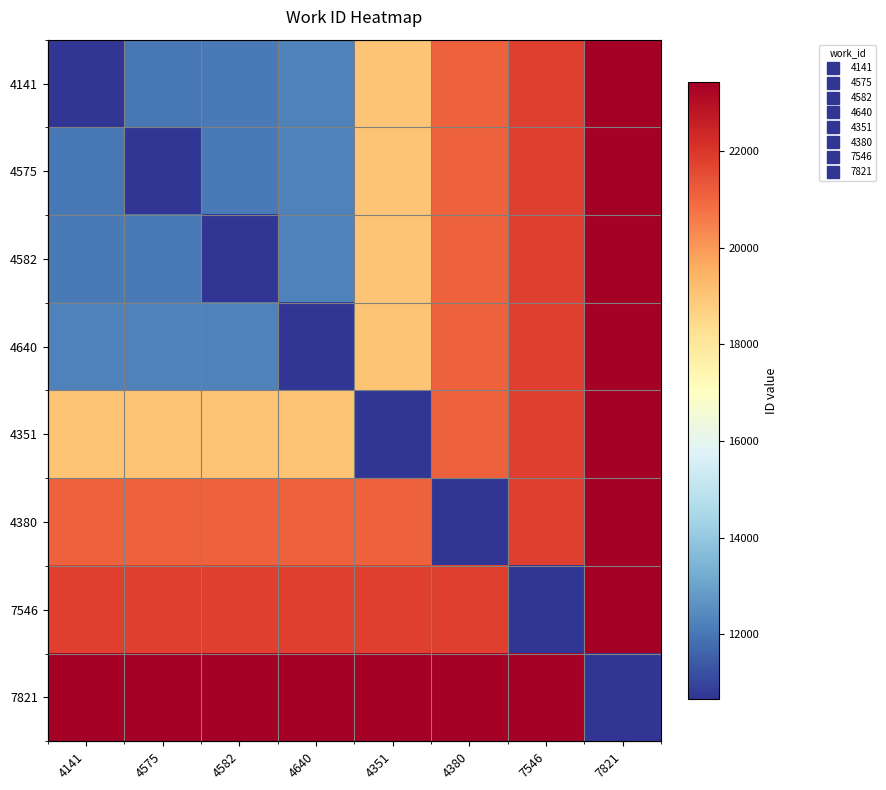

Between 7821 and 4141, which is larger?

7821